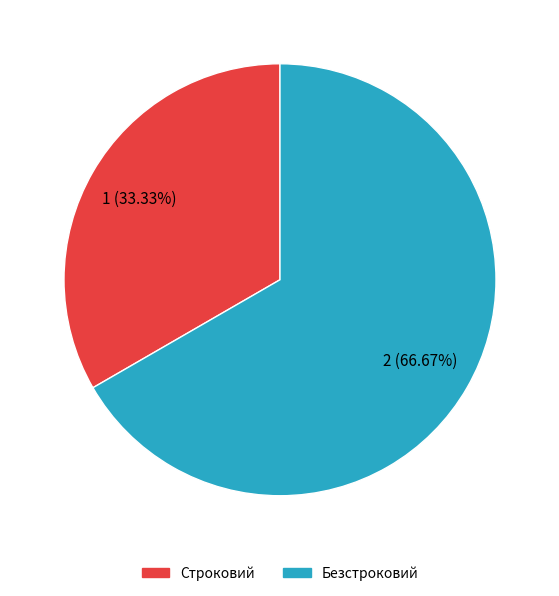

To the nearest percent, what percentage of the pie is Строковий?

33%